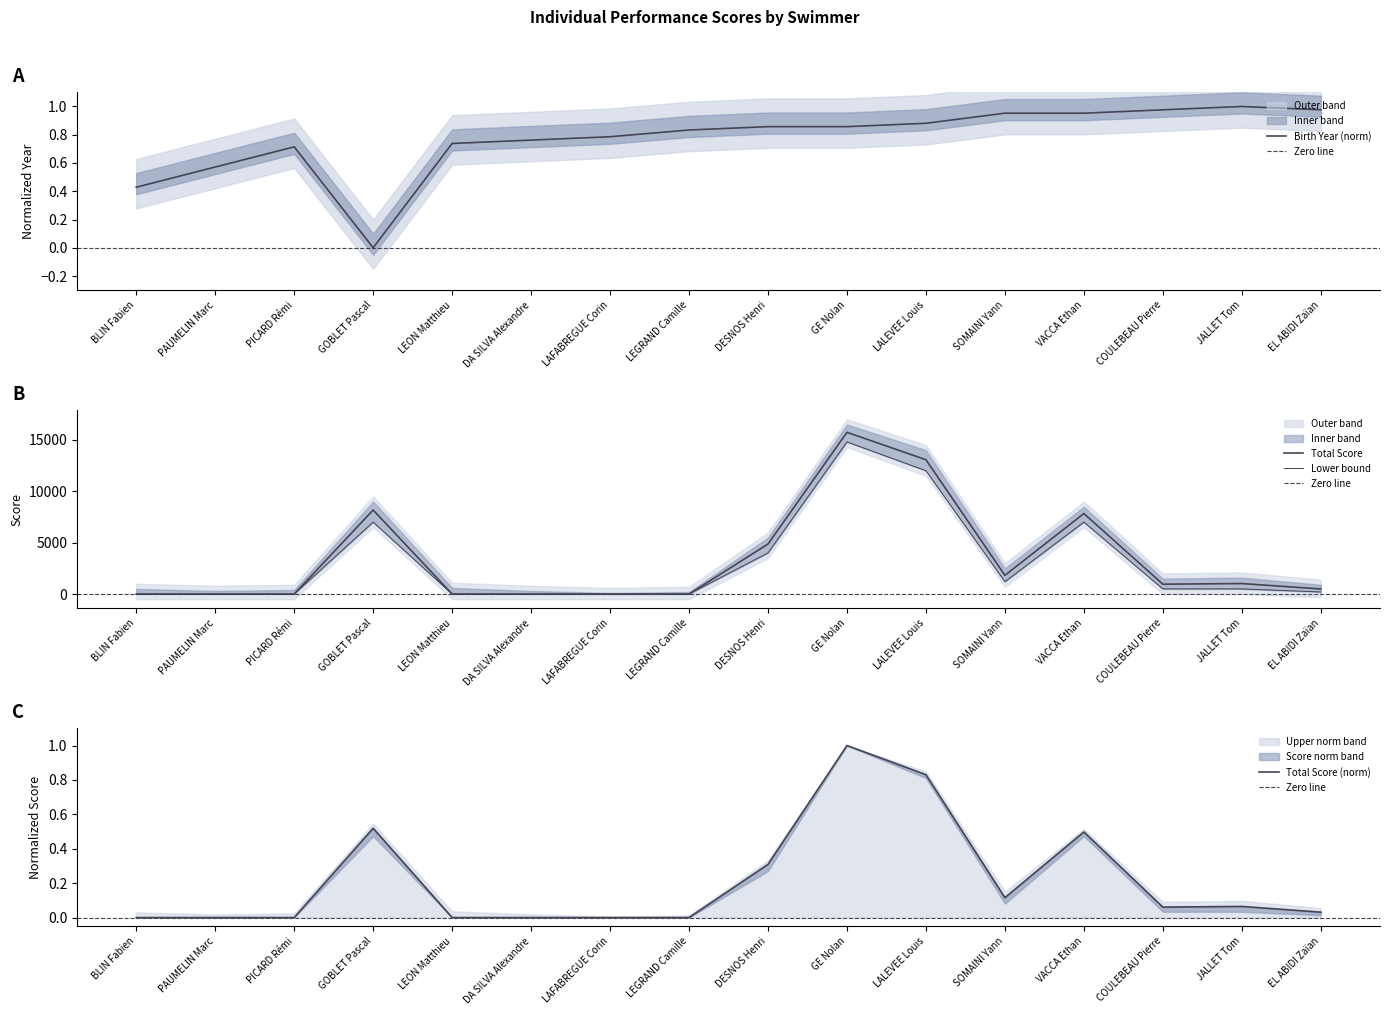

What is the difference between the maximum and minimum values in the Lower Band series?

14800.0